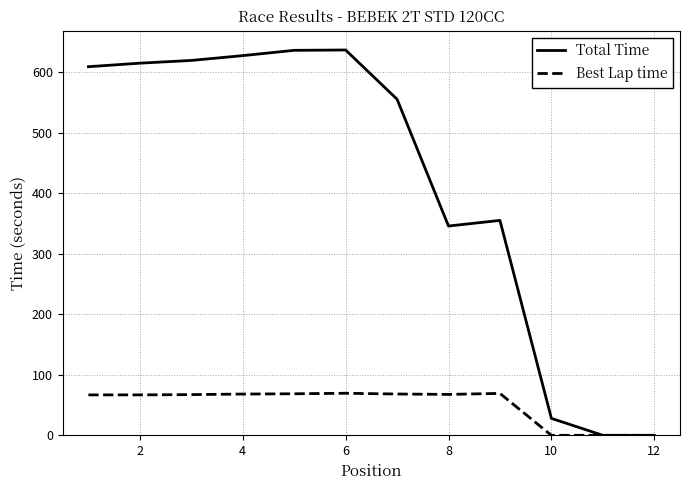

What is the maximum value for Best Lap time?

69.5